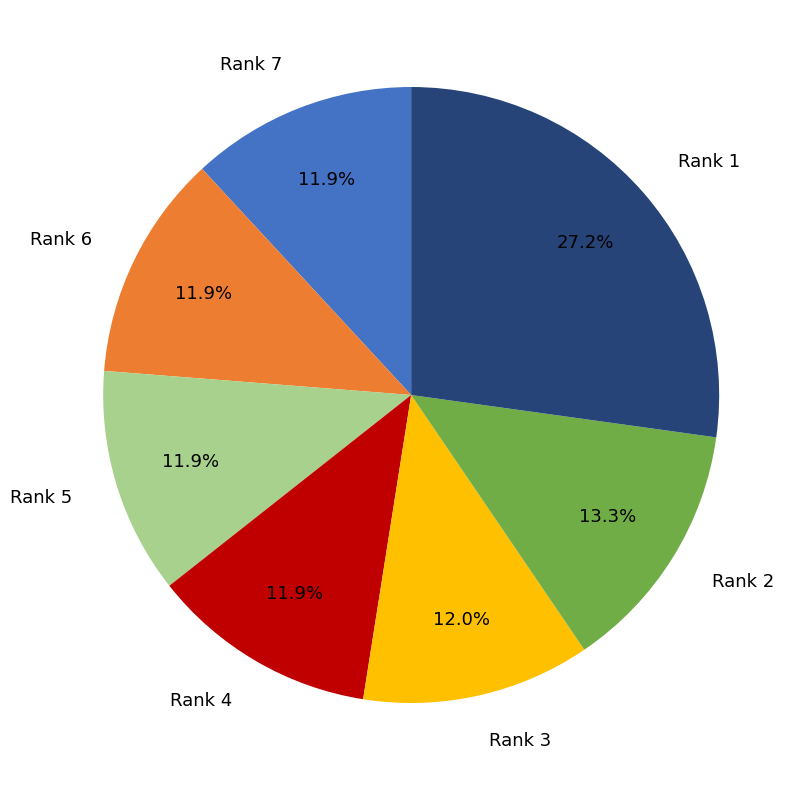

Is there a majority slice in this chart?

No